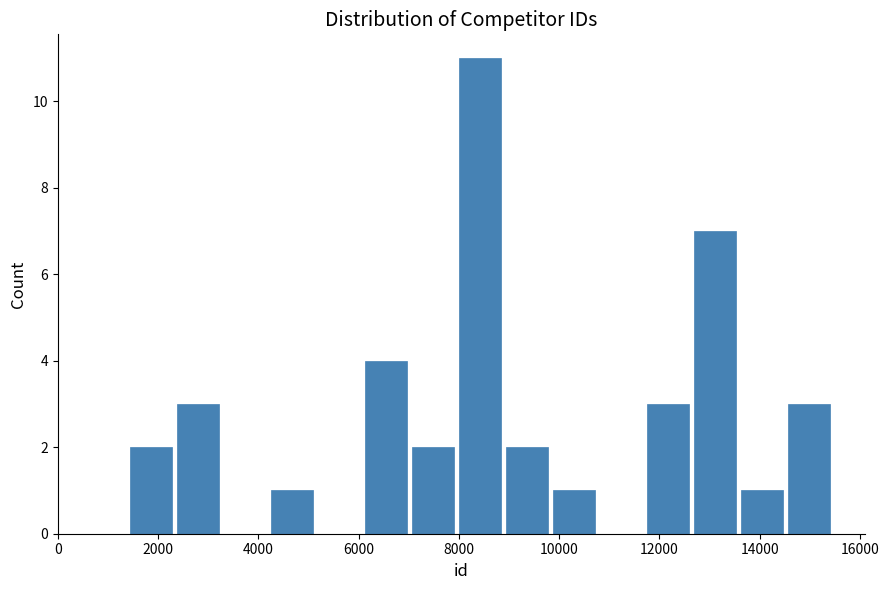

Over which range of the x-axis is the bar tallest?

8000 to 8800